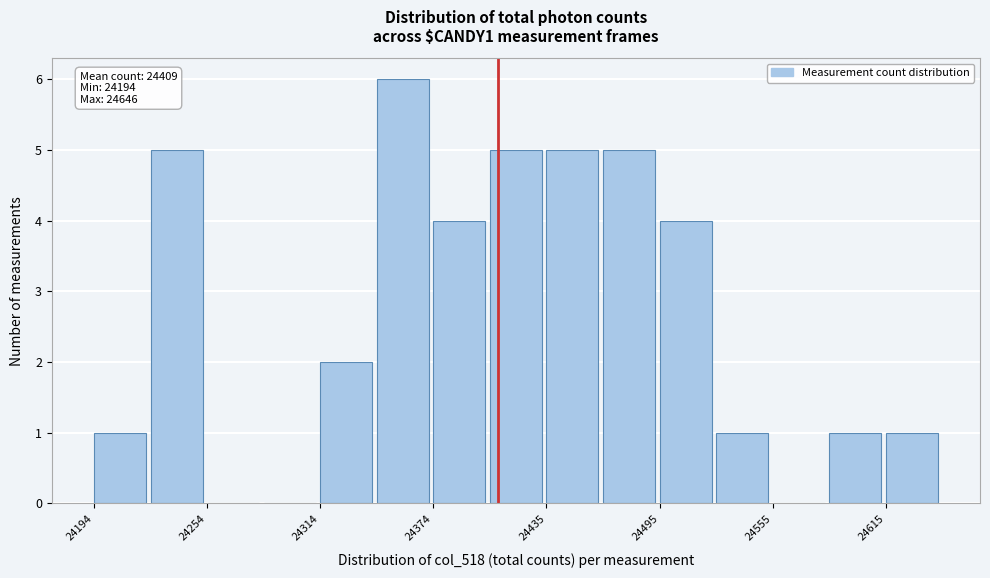

Read against the x-axis, roughly where is the centre of the tallest bar?

24360